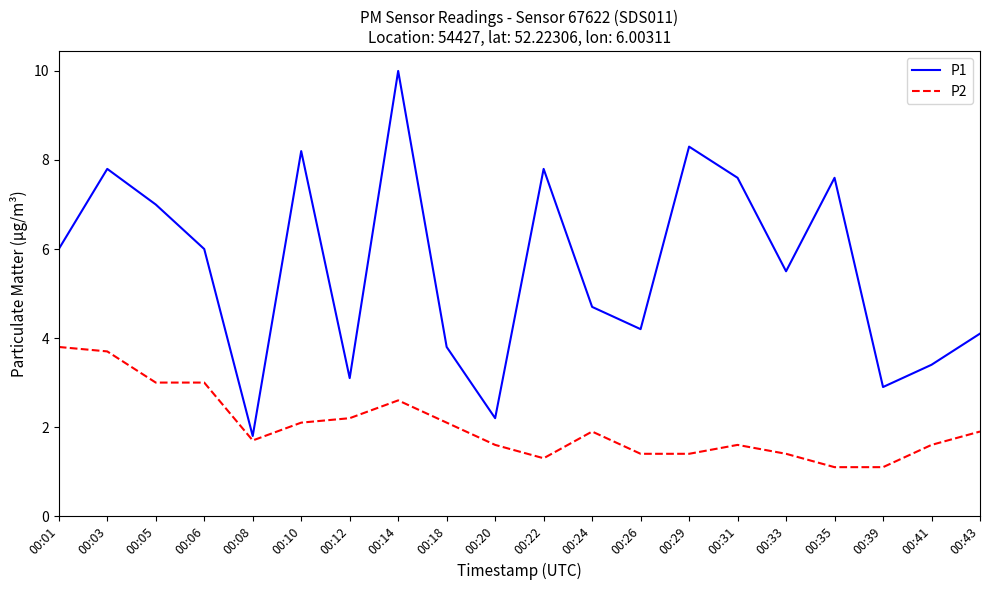

Which series has the largest total across all categories?

P1